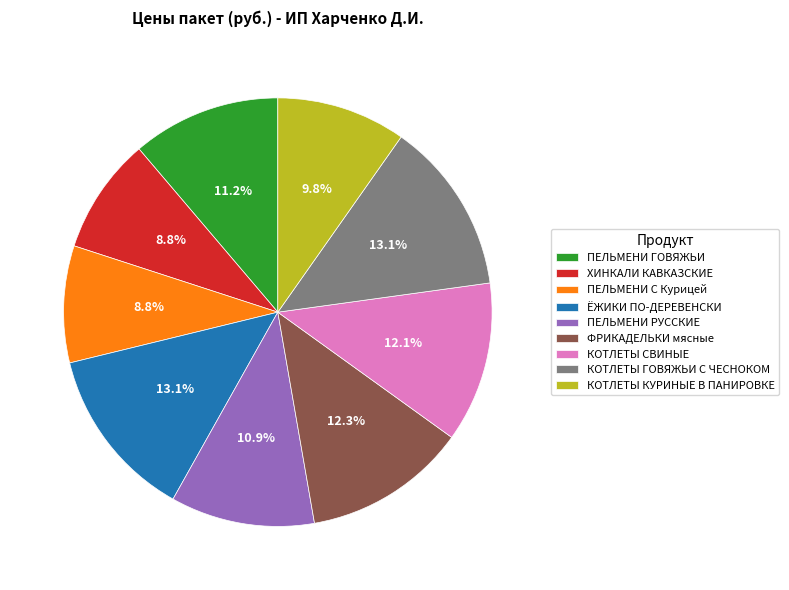

Does any single category account for the majority?

No